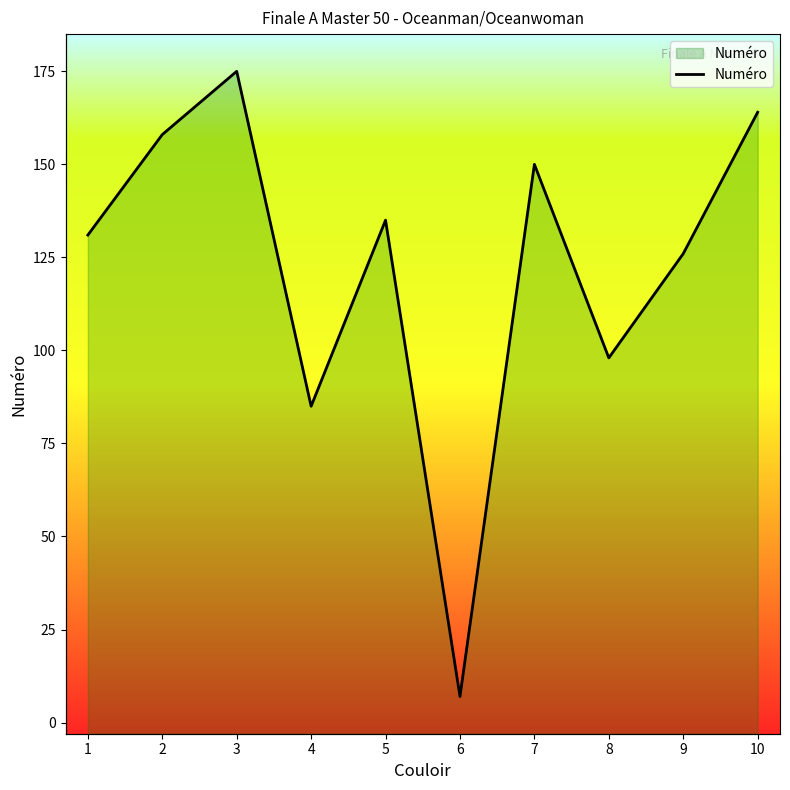

What is the value of the 1st point from the left?

131